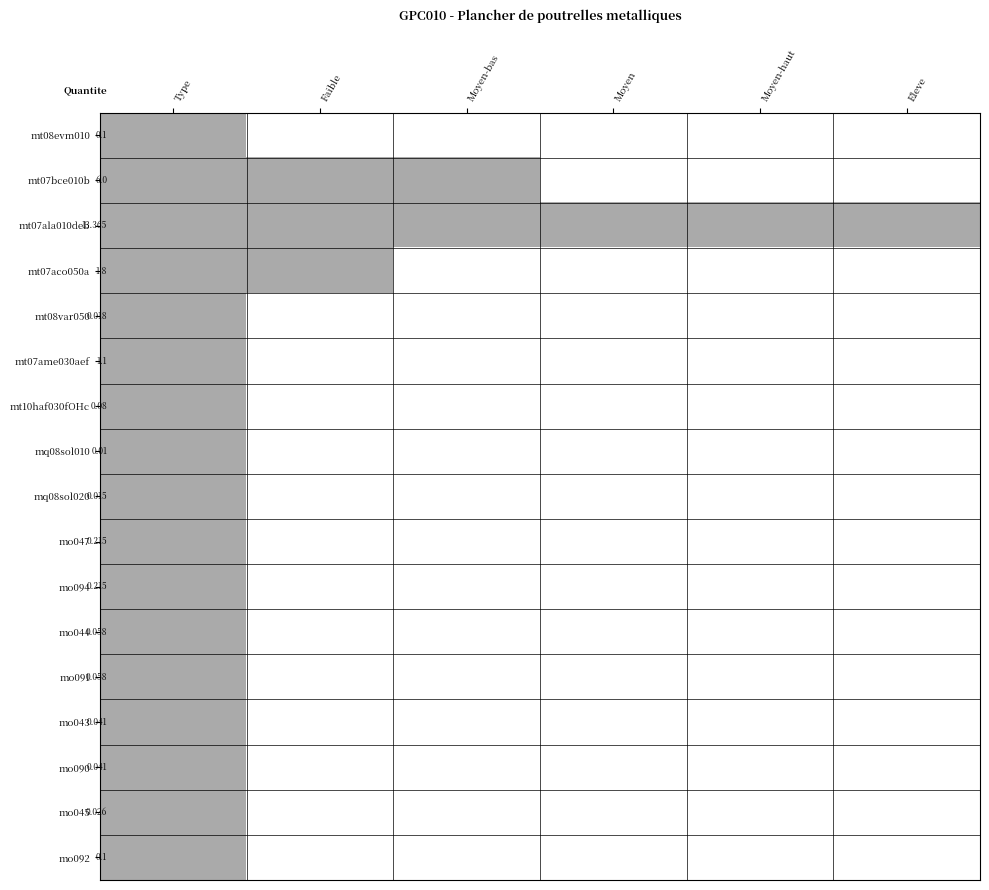

At Type, list the series in order from largest to smallest.

mt08evm010, mt07bce010b, mt07ala010deb, mt07aco050a, mt08var050, mt07ame030aef, mt10haf030fOHc, mq08sol010, mq08sol020, mo047, mo094, mo044, mo091, mo043, mo090, mo045, mo092